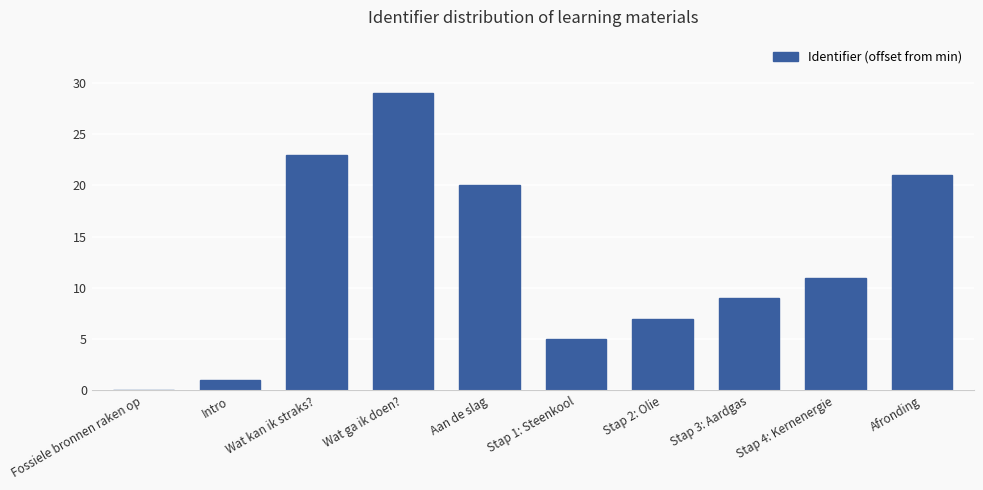

What is the sum of the values at Stap 3: Aardgas and Stap 2: Olie?

16